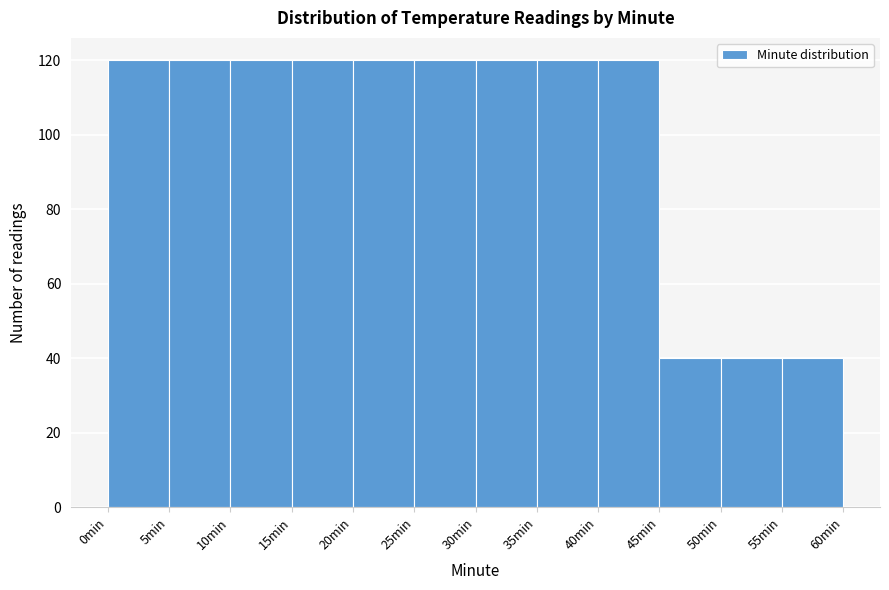

Reading left to right, transcribe this chart: for each bar, give the range it covers on the x-axis and its height. The values are not printed on the chart, so give them approximately, as read against the axis.

0 to 5: 120
5 to 10: 120
10 to 15: 120
15 to 20: 120
20 to 25: 120
25 to 30: 120
30 to 35: 120
35 to 40: 120
40 to 45: 120
45 to 50: 40
50 to 55: 40
55 to 60: 40